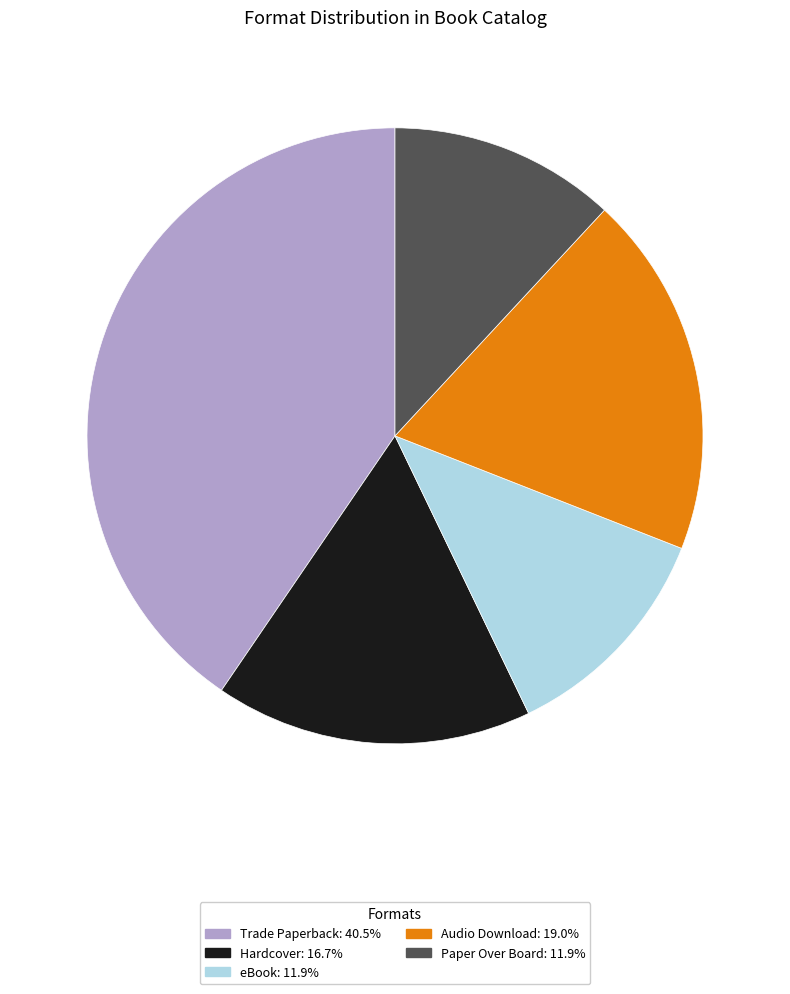

What is the ratio of the value at Trade Paperback to the value at Hardcover?

2.4